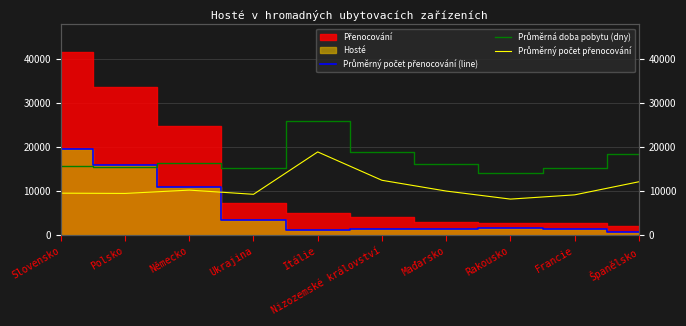

What is the label of the 6th point from the left?

Nizozemské království